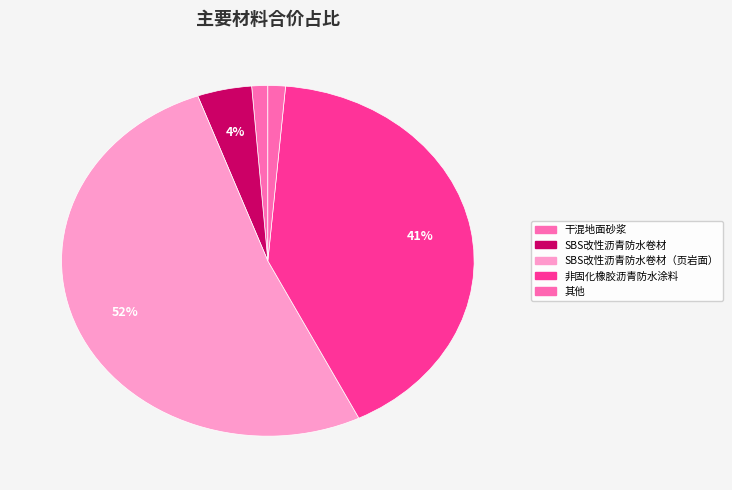

Count the number of slices in the pie.

5